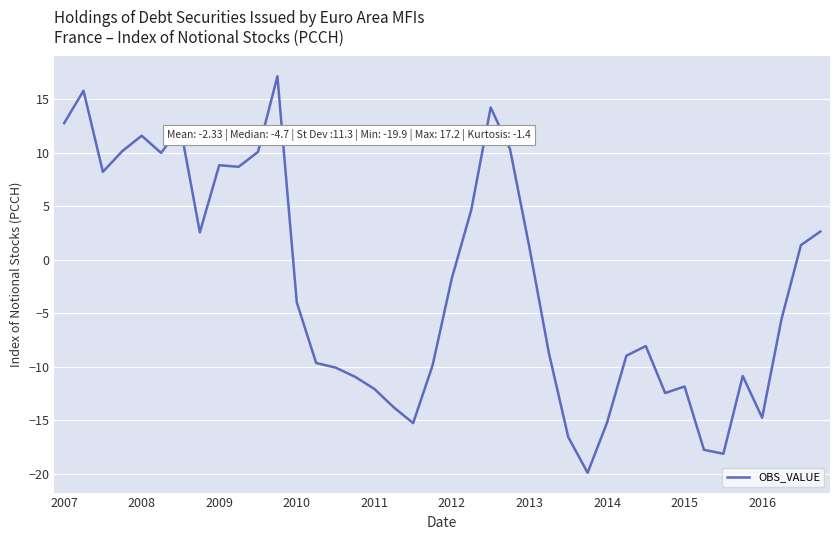

What is the smallest value displayed?

-19.9